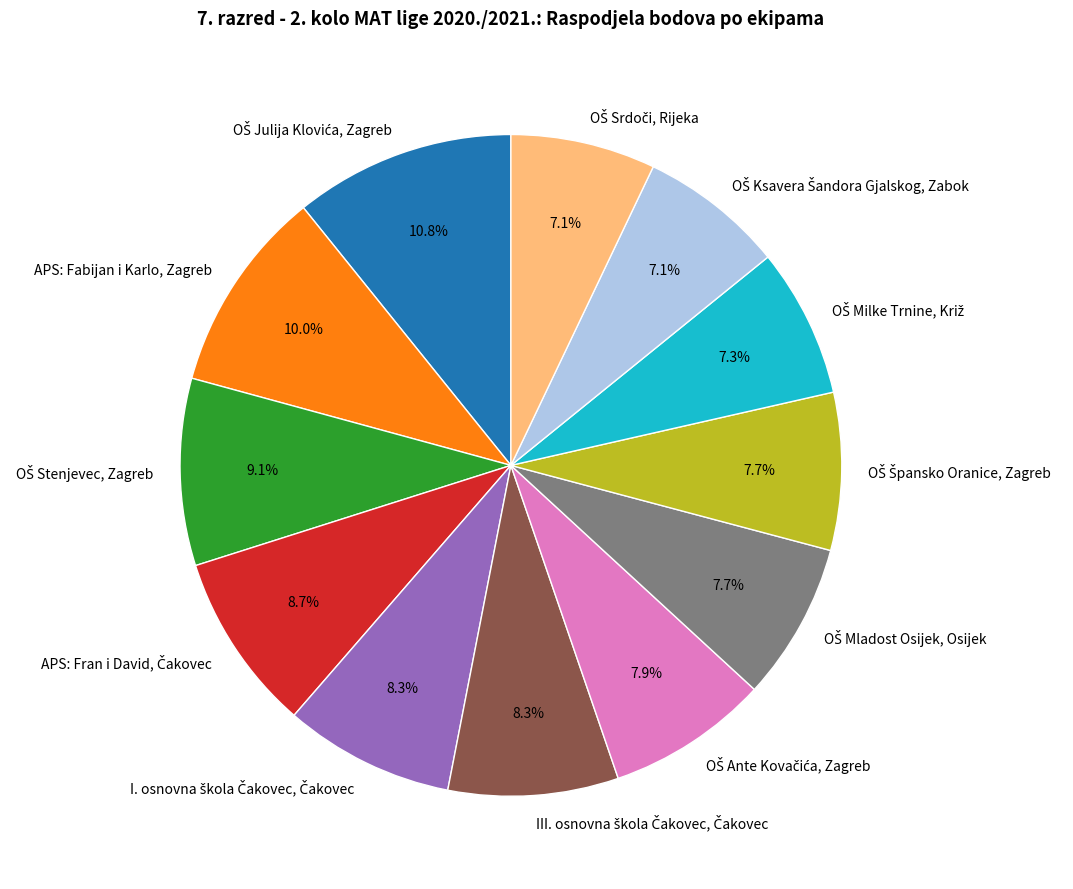

Is there a majority slice in this chart?

No